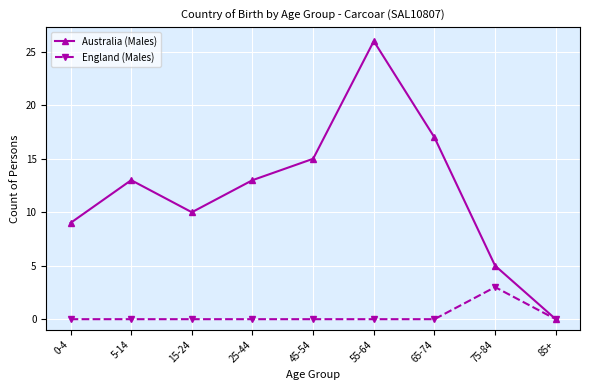

Which series changed the most between 15-24 and 75-84?

Australia (Males)